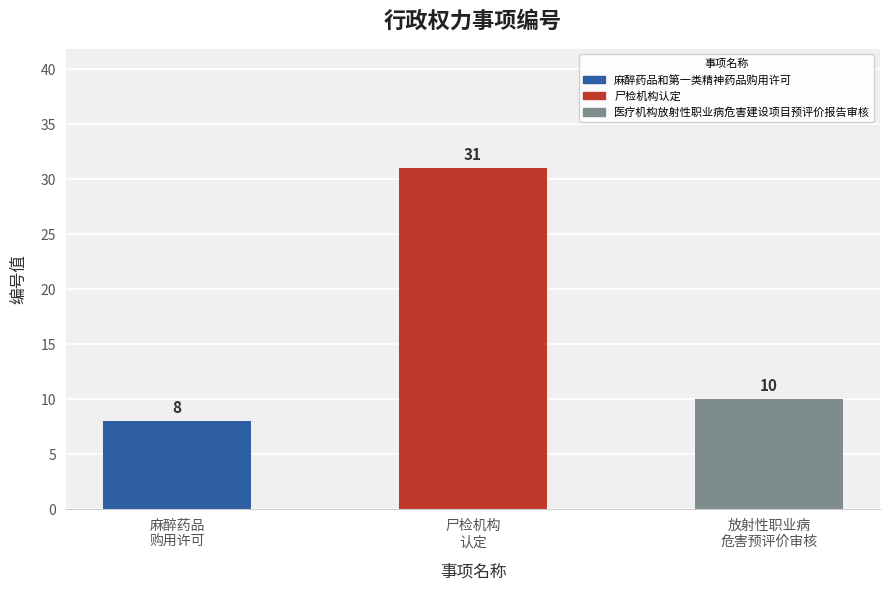

Where is the data nearest to the value 19?

放射性职业病 危害预评价审核